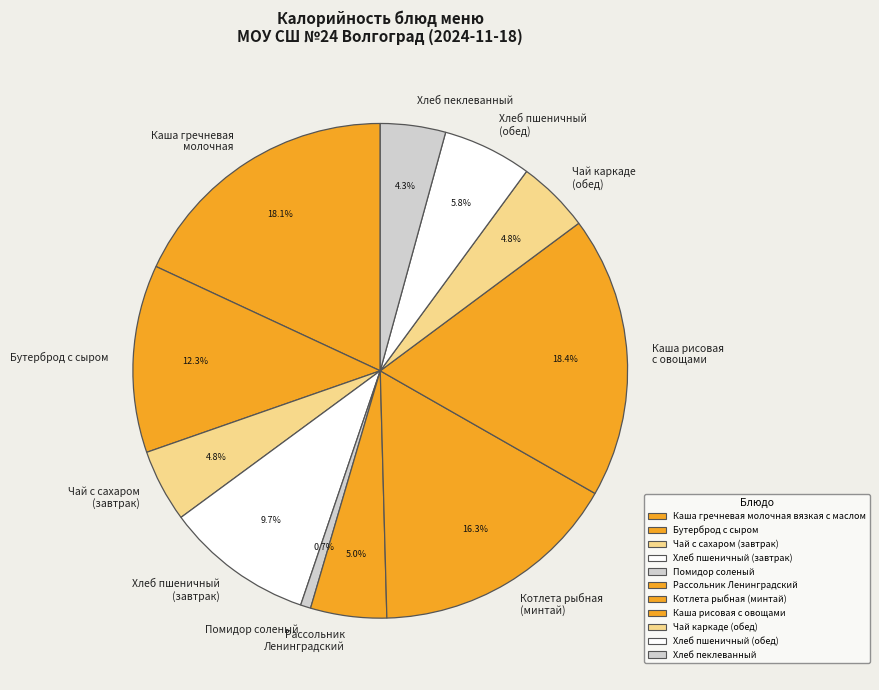

To the nearest percent, what percentage of the pie is Бутерброд с сыром?

12%